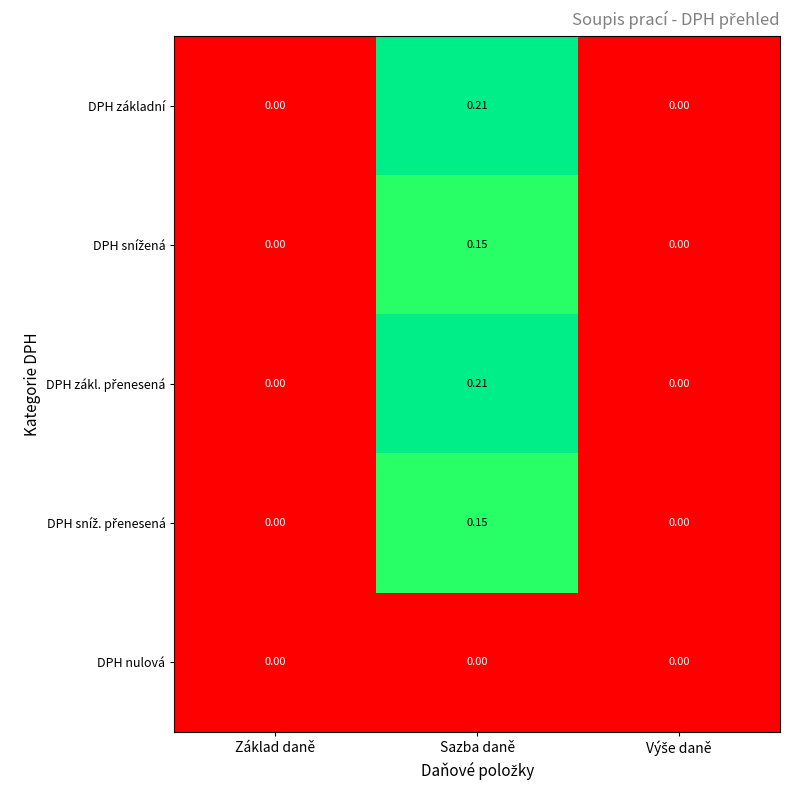

How many series are shown in this chart?

5